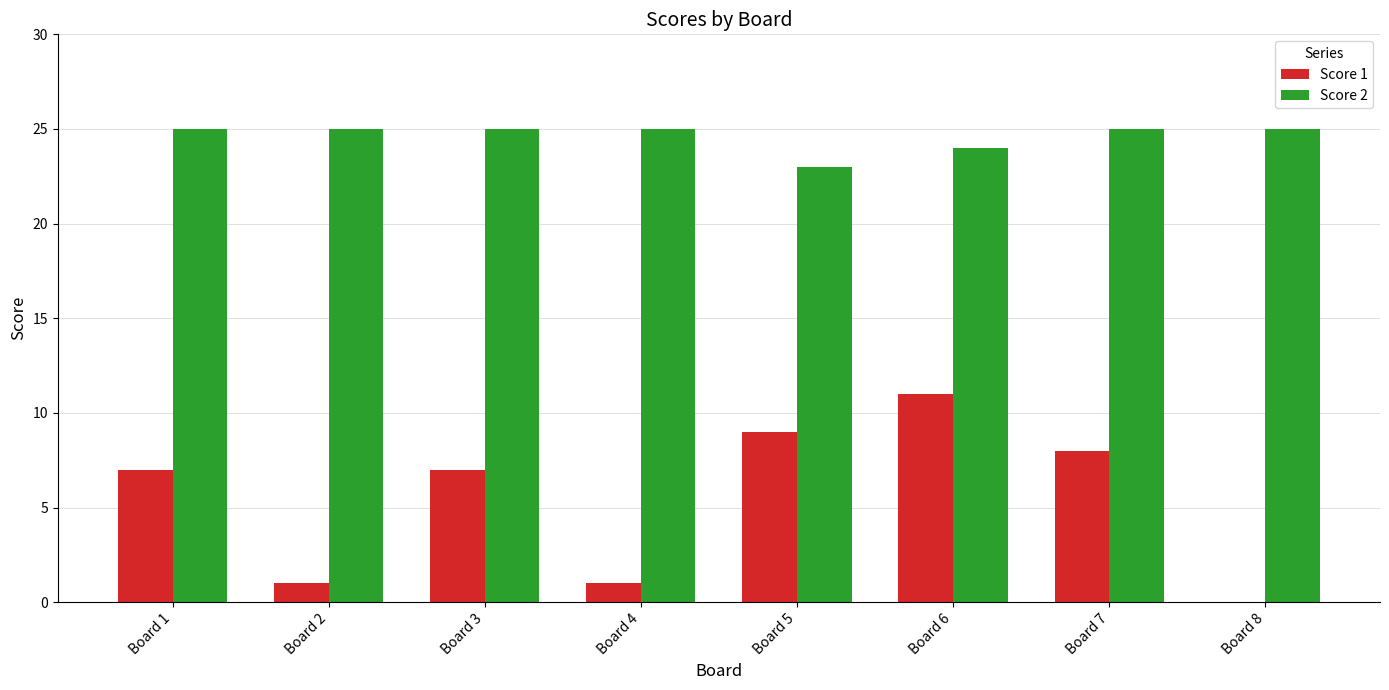

Which series has the largest total across all categories?

Score 2